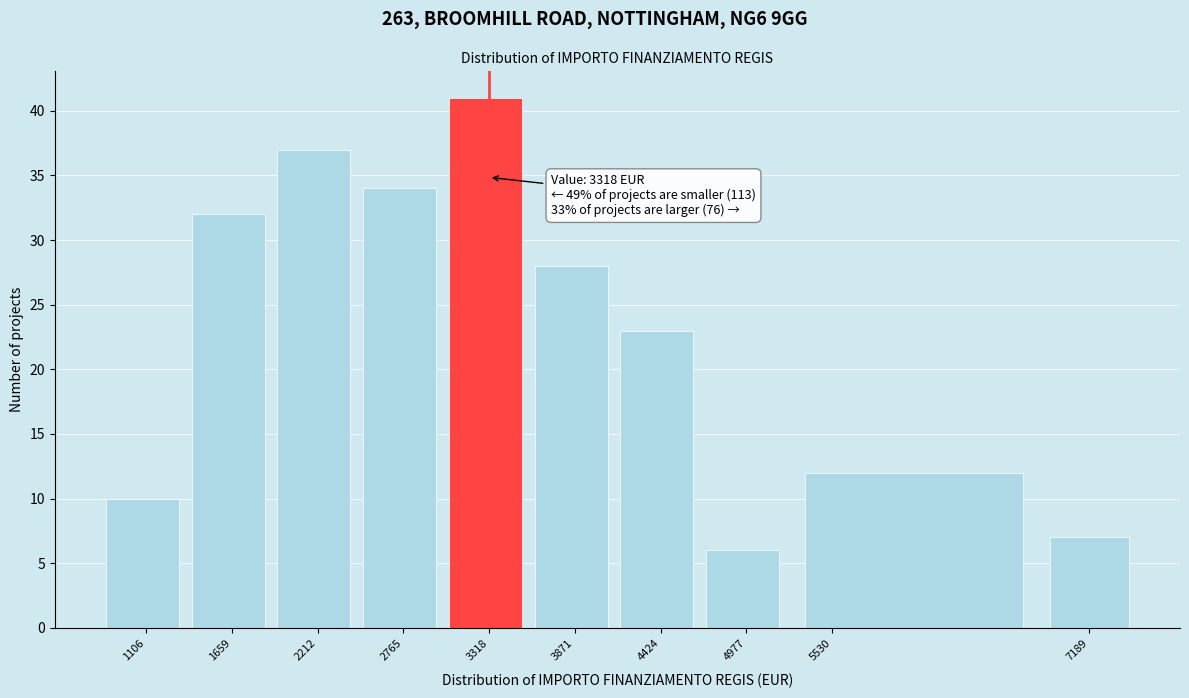

Over which range of the x-axis is the bar tallest?

3000 to 3600